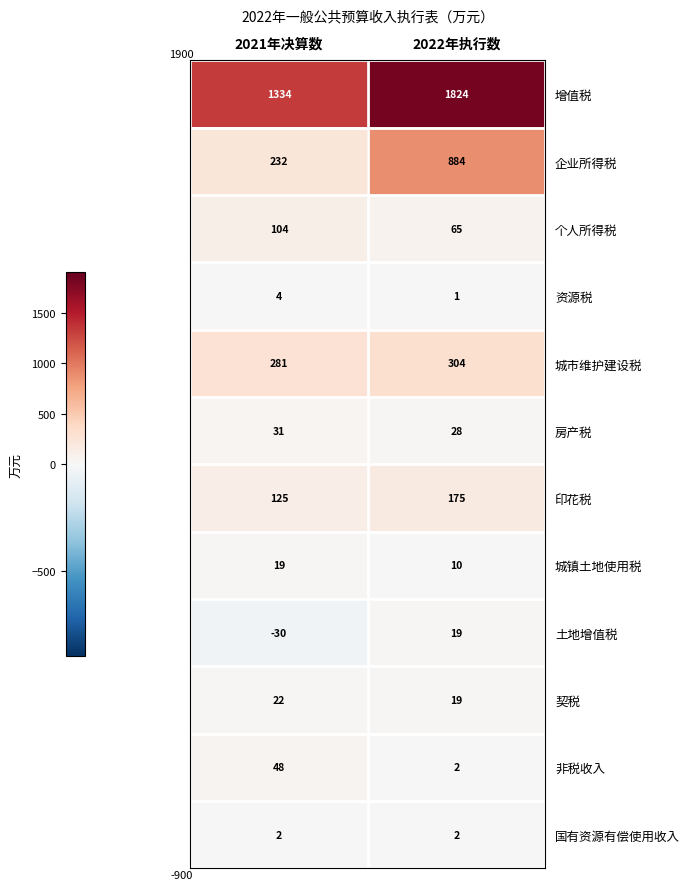

Which series has the largest total across all categories?

增值税